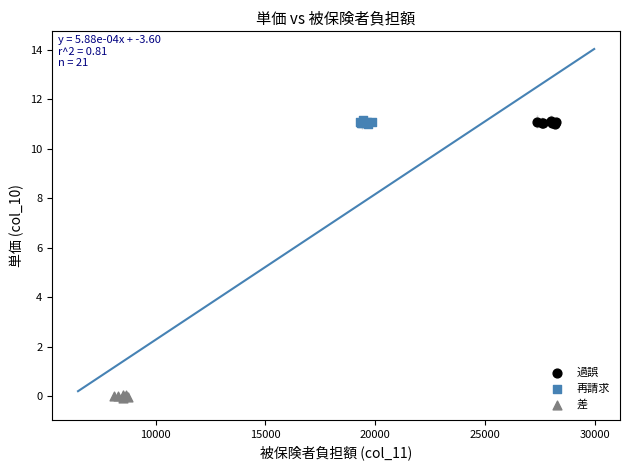

Which series contains the lowest Y value?

差